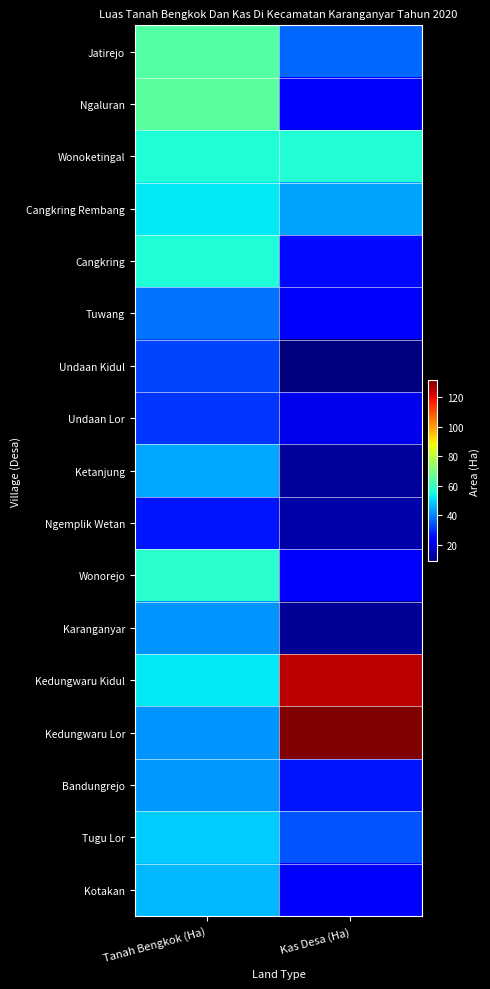

Reading left to right, list all the values displayed in this chart.

Jatirejo: Tanah Bengkok (Ha)=64.1	Kas Desa (Ha)=37.0
Ngaluran: Tanah Bengkok (Ha)=65.4	Kas Desa (Ha)=24.2
Wonoketingal: Tanah Bengkok (Ha)=56.5	Kas Desa (Ha)=57.1
Cangkring Rembang: Tanah Bengkok (Ha)=52.2	Kas Desa (Ha)=43.9
Cangkring: Tanah Bengkok (Ha)=56.7	Kas Desa (Ha)=25.6
Tuwang: Tanah Bengkok (Ha)=38.3	Kas Desa (Ha)=22.9
Undaan Kidul: Tanah Bengkok (Ha)=32.4	Kas Desa (Ha)=8.8
Undaan Lor: Tanah Bengkok (Ha)=30.5	Kas Desa (Ha)=21.0
Ketanjung: Tanah Bengkok (Ha)=44.4	Kas Desa (Ha)=11.7
Ngemplik Wetan: Tanah Bengkok (Ha)=26.9	Kas Desa (Ha)=13.4
Wonorejo: Tanah Bengkok (Ha)=57.9	Kas Desa (Ha)=23.3
Karanganyar: Tanah Bengkok (Ha)=42.2	Kas Desa (Ha)=11.7
Kedungwaru Kidul: Tanah Bengkok (Ha)=52.2	Kas Desa (Ha)=125.4
Kedungwaru Lor: Tanah Bengkok (Ha)=42.2	Kas Desa (Ha)=131.8
Bandungrejo: Tanah Bengkok (Ha)=42.9	Kas Desa (Ha)=27.0
Tugu Lor: Tanah Bengkok (Ha)=48.7	Kas Desa (Ha)=34.5
Kotakan: Tanah Bengkok (Ha)=46.4	Kas Desa (Ha)=23.5